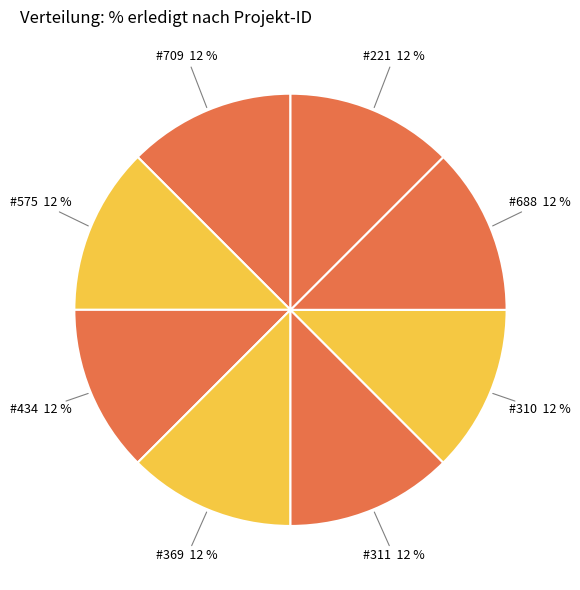

Which slice is the largest?

709